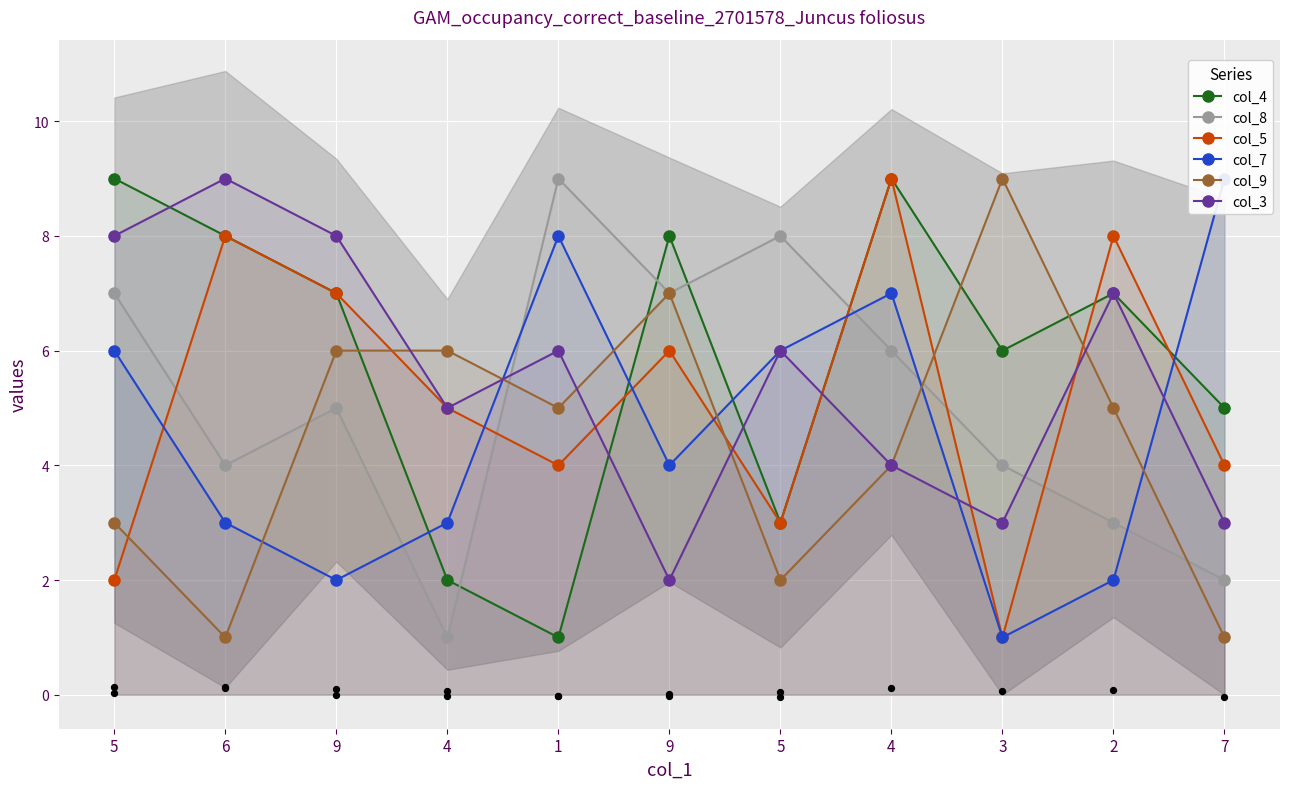

Which series has the largest Y range (max minus min)?

col_4